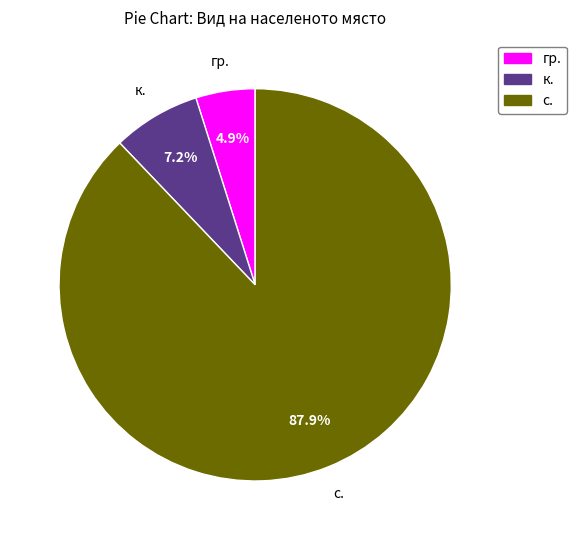

Does any single category account for the majority?

Yes